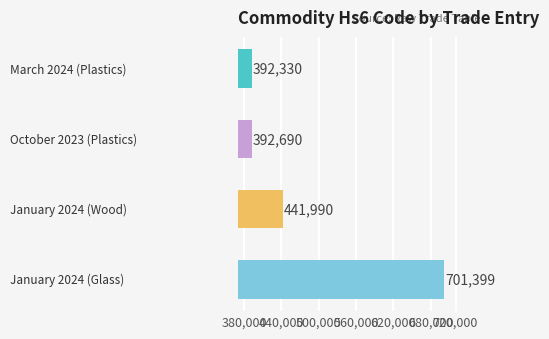

What is the value of the 2nd bar from the top?

392690